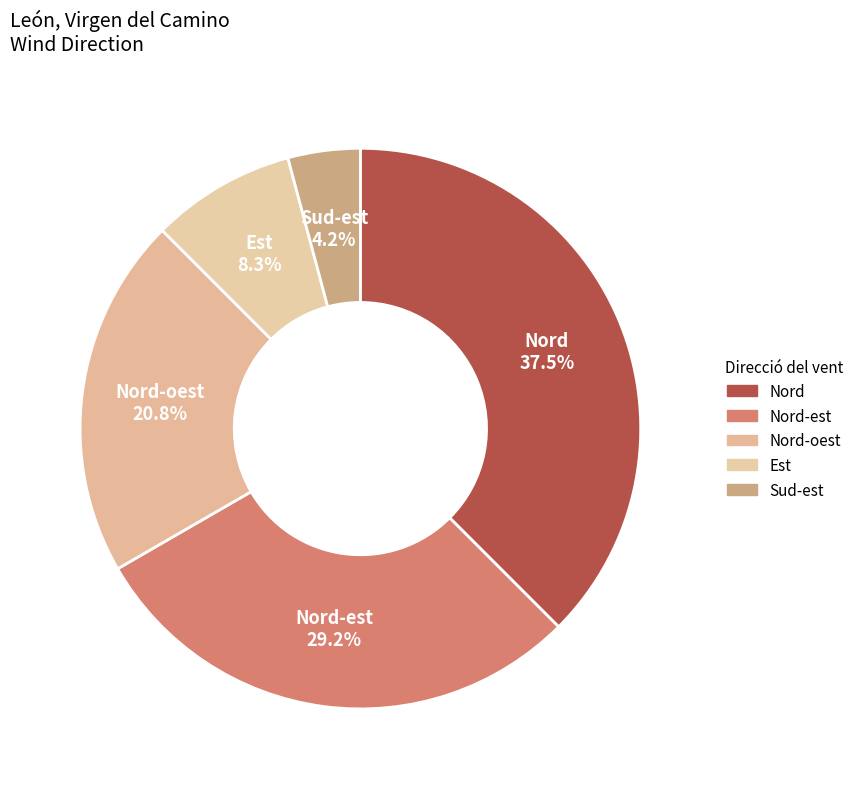

Count the number of slices in the pie.

5